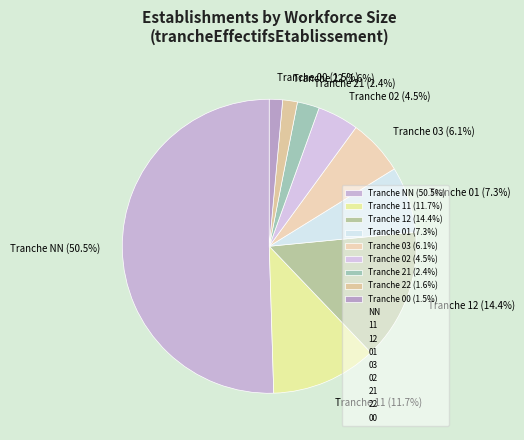

Which has a higher value, Tranche 00 (1.5%) or Tranche 21 (2.4%)?

Tranche 21 (2.4%)